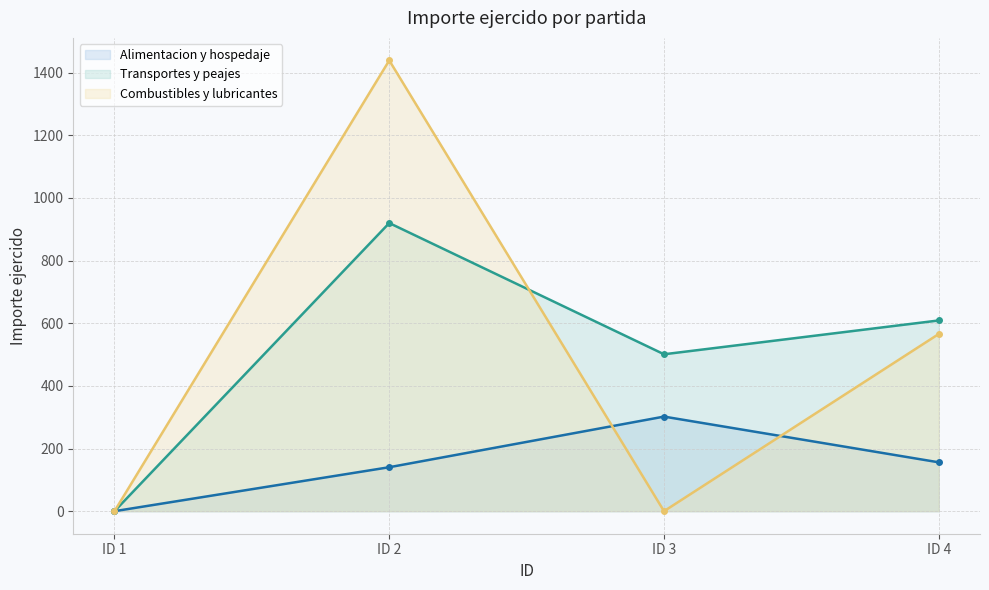

Which series has the largest total across all categories?

Transportes y peajes